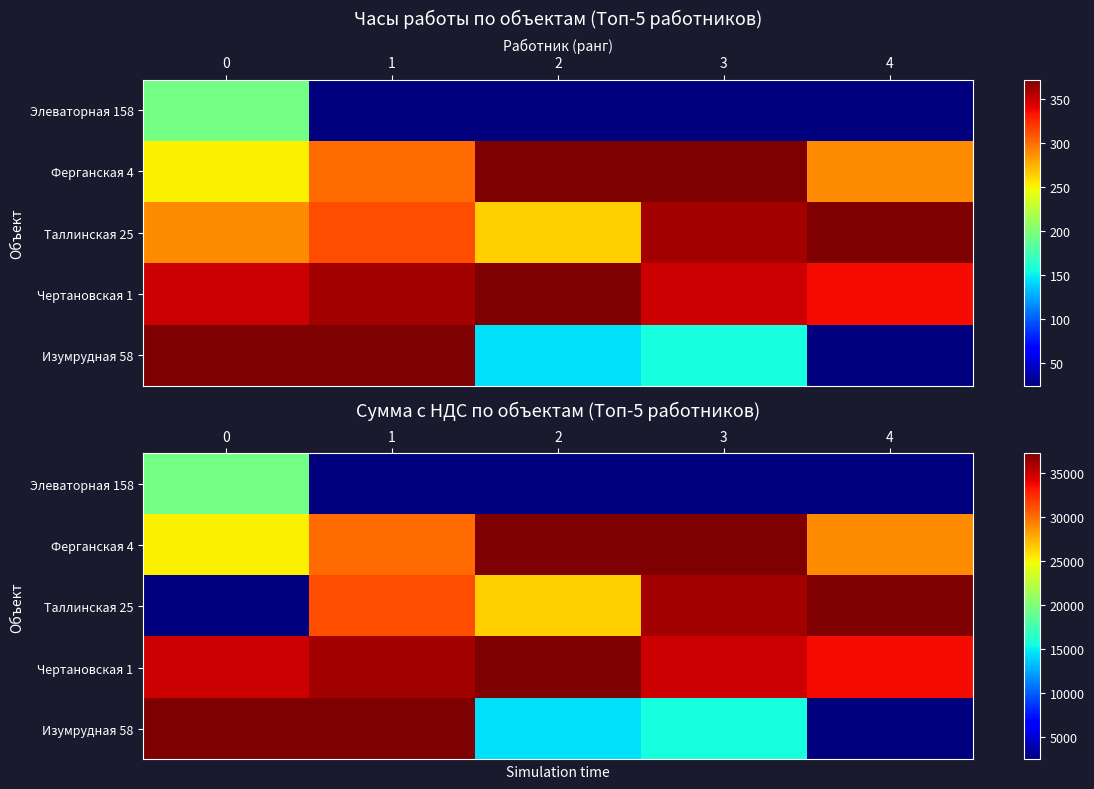

True or false: Элеваторная 158 has a value of 0 at 4.

True